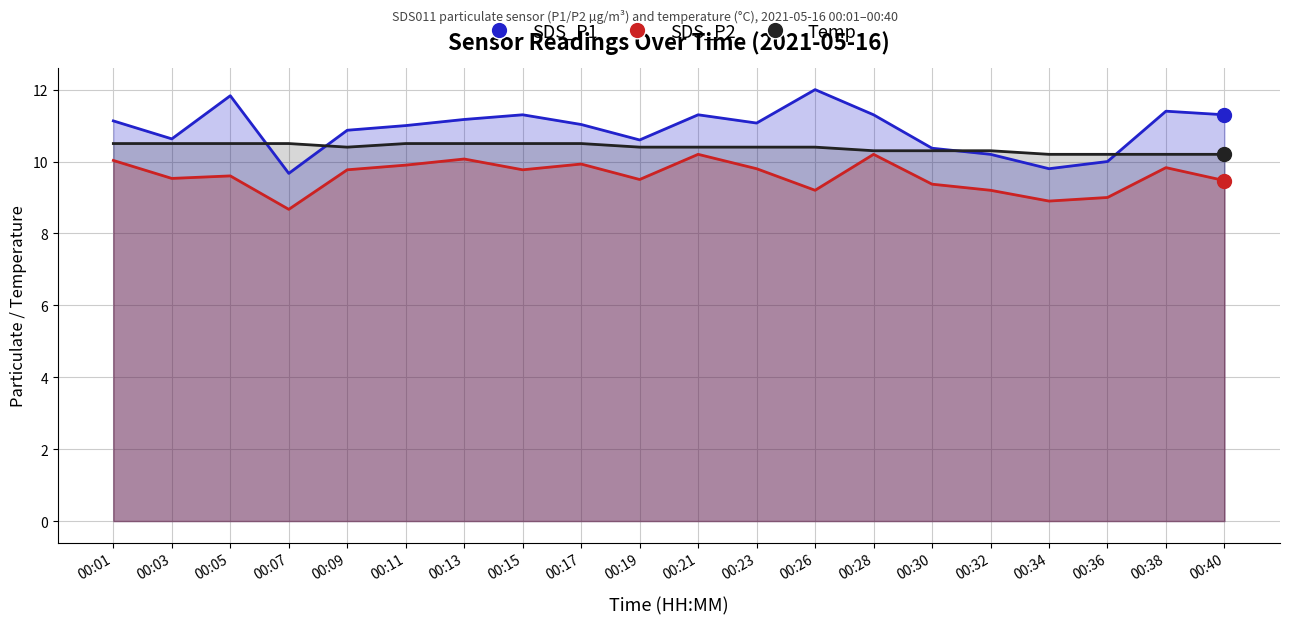

What is the total value across all series at 00:36?

29.2